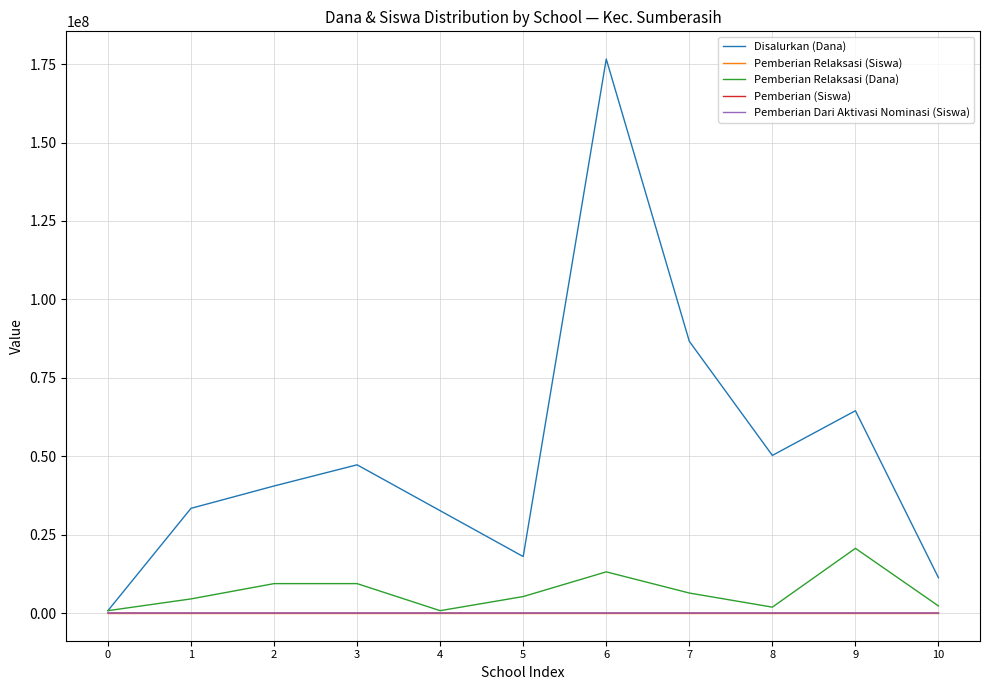

Which series has the largest range (max minus min)?

Disalurkan (Dana)